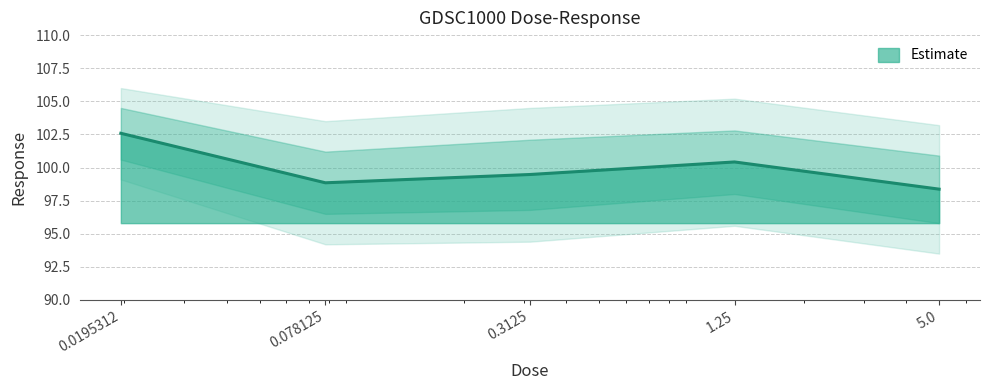

What is the label of the 4th point from the left?

1.25